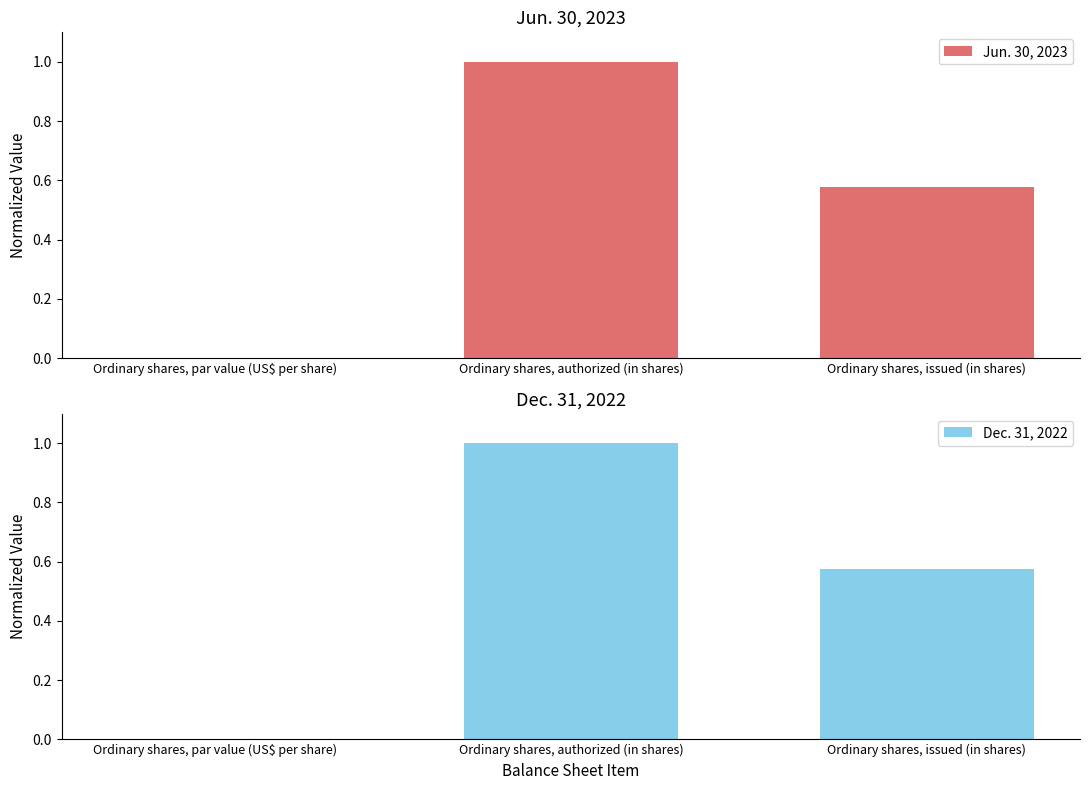

What are all the series names shown in the legend?

Jun. 30, 2023, Dec. 31, 2022